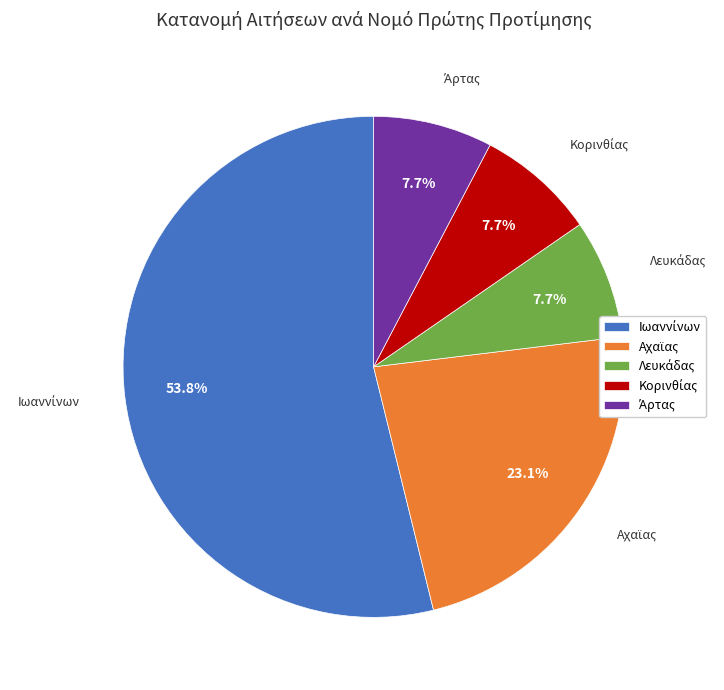

Is there a majority slice in this chart?

Yes